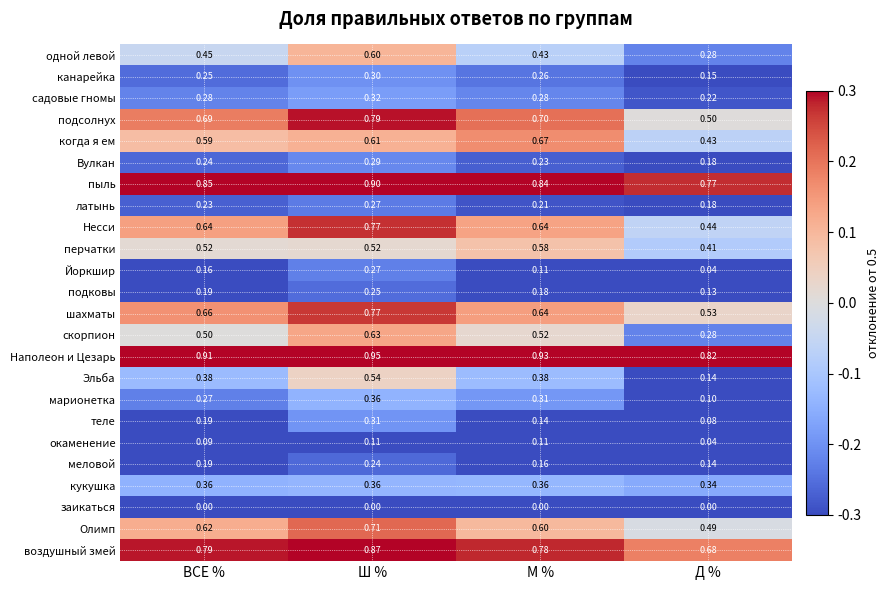

At which category is the sum across all series the highest?

Ш %